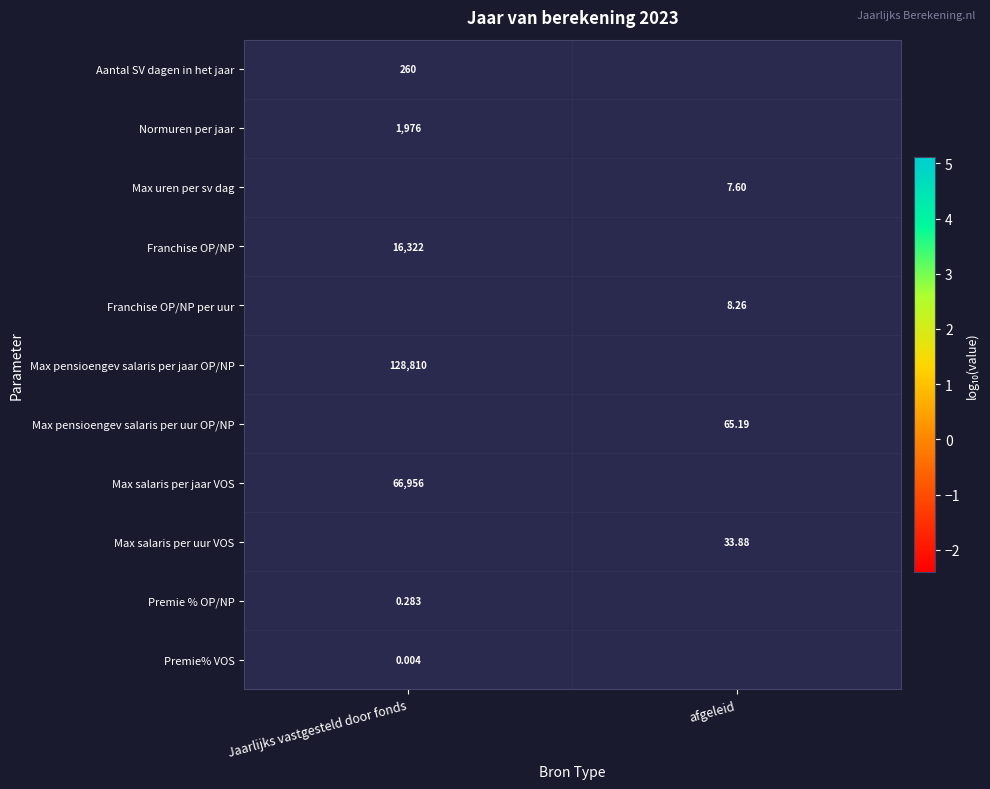

The Normuren per jaar series shows 0.7 at Jaarlijks vastgesteld door fonds. True or false?

False